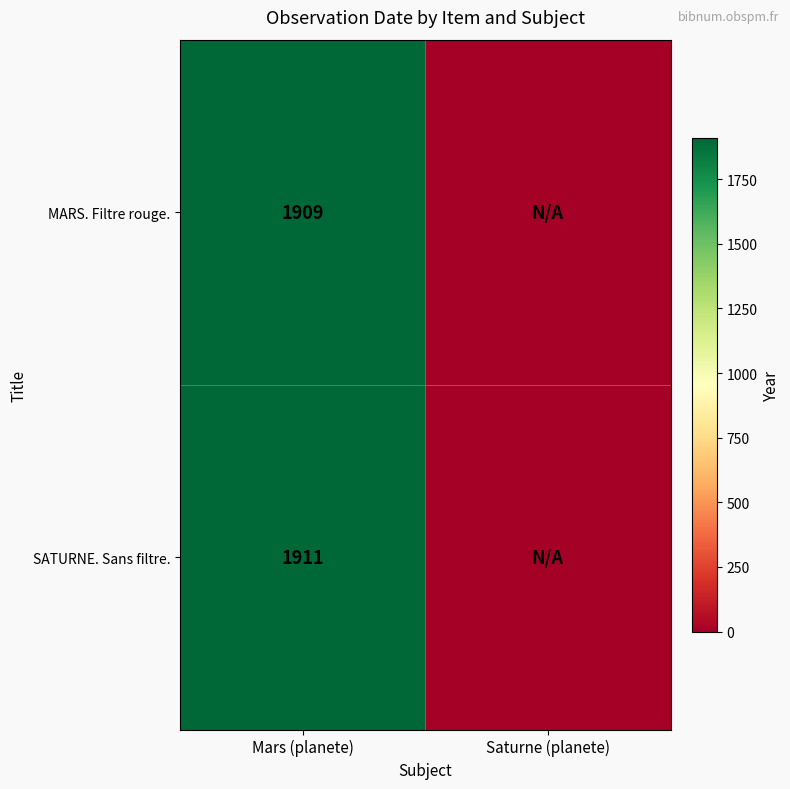

What is the total value across all series at Mars (planete)?

3820